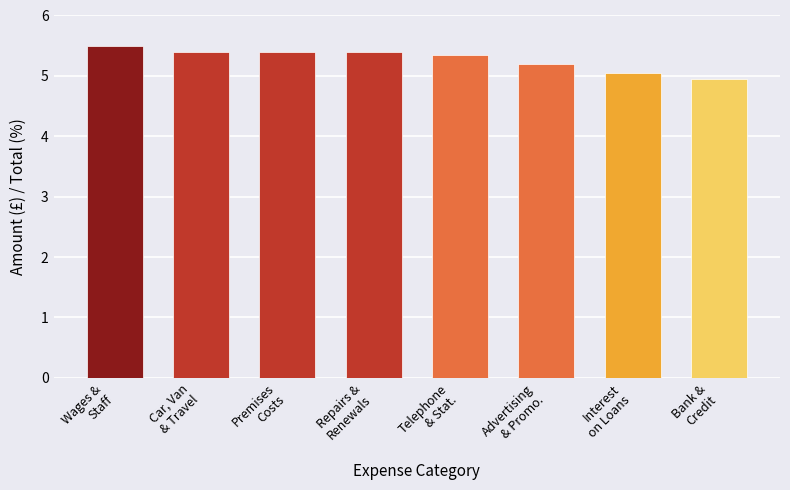

Does the chart contain any negative values?

No